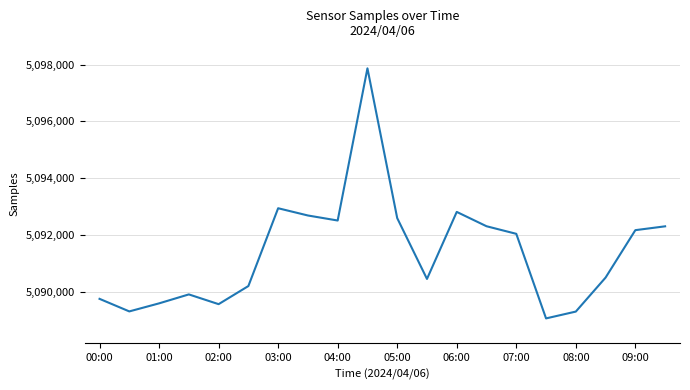

What is the difference between the maximum and minimum values?

8796